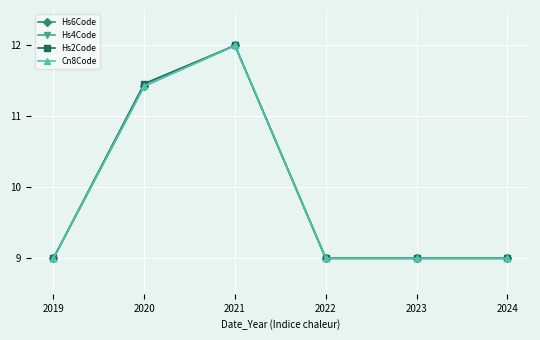

What is the approximate value of Hs4Code at 2024?

9.0